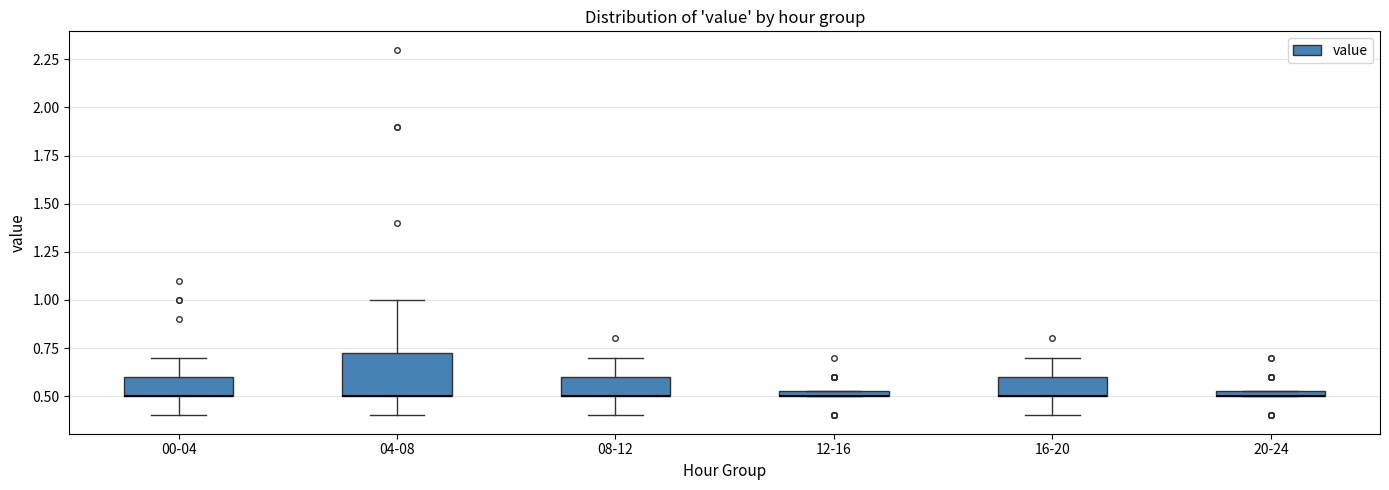

Where is the upper edge of the box for 12-16 on the y-axis? The values are not printed on the chart, so give them approximately, as read against the axis.

0.55